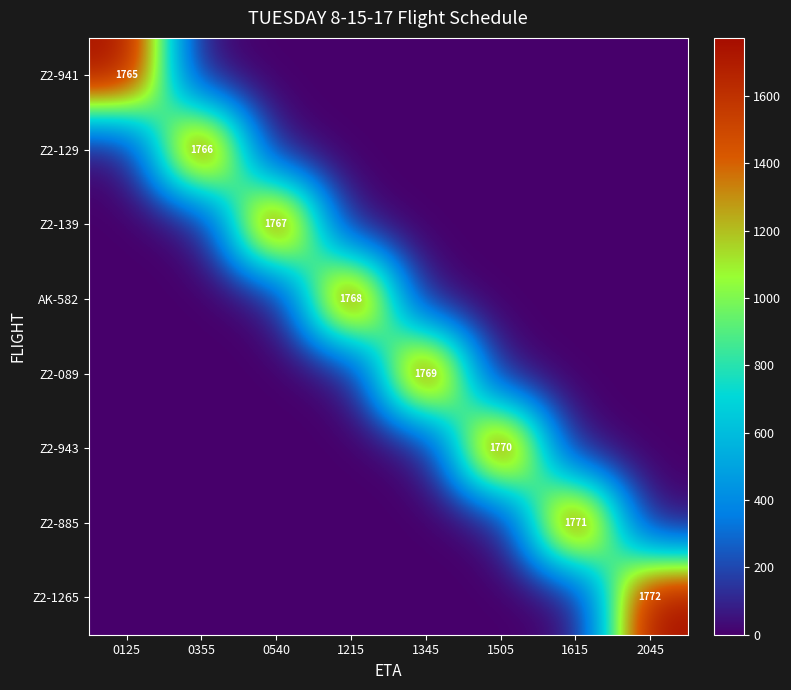

How many distinct data groups are displayed?

8